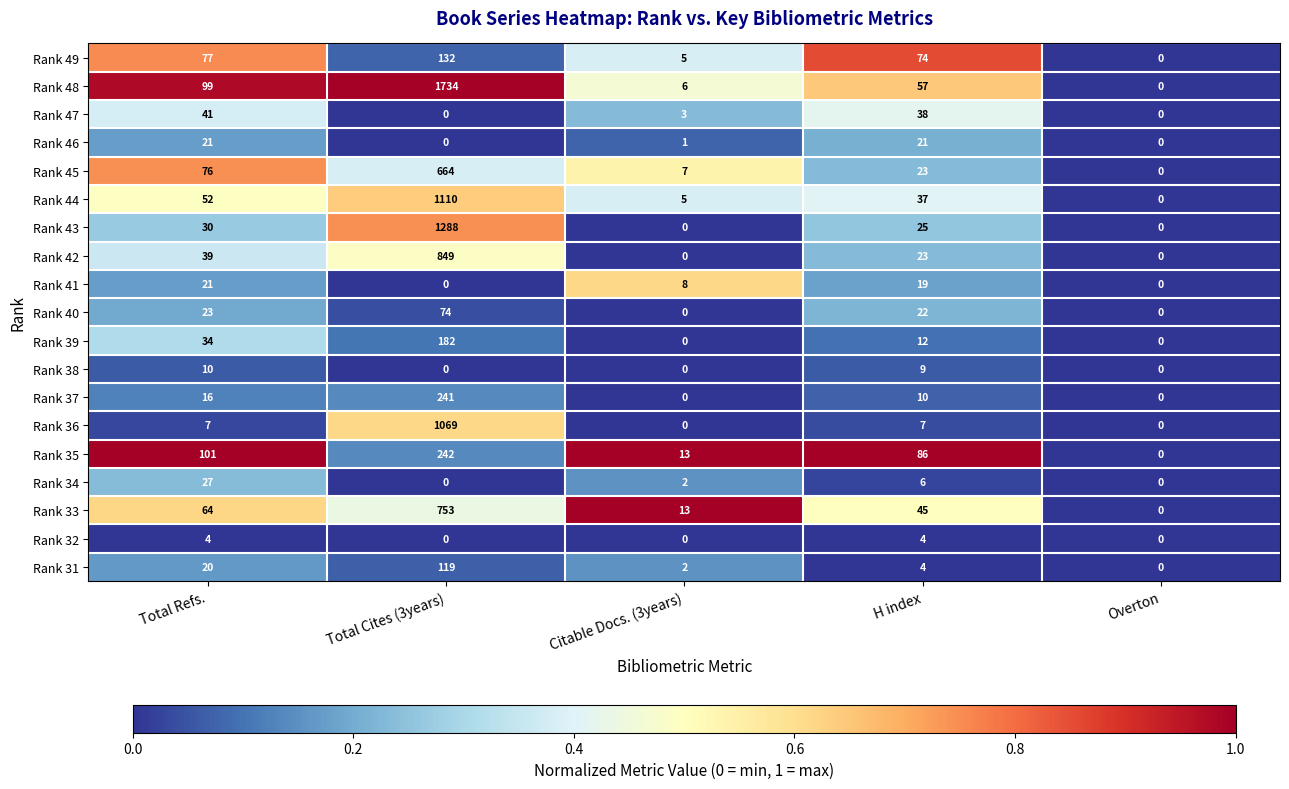

The Rank 32 series shows 2 at Overton. True or false?

False